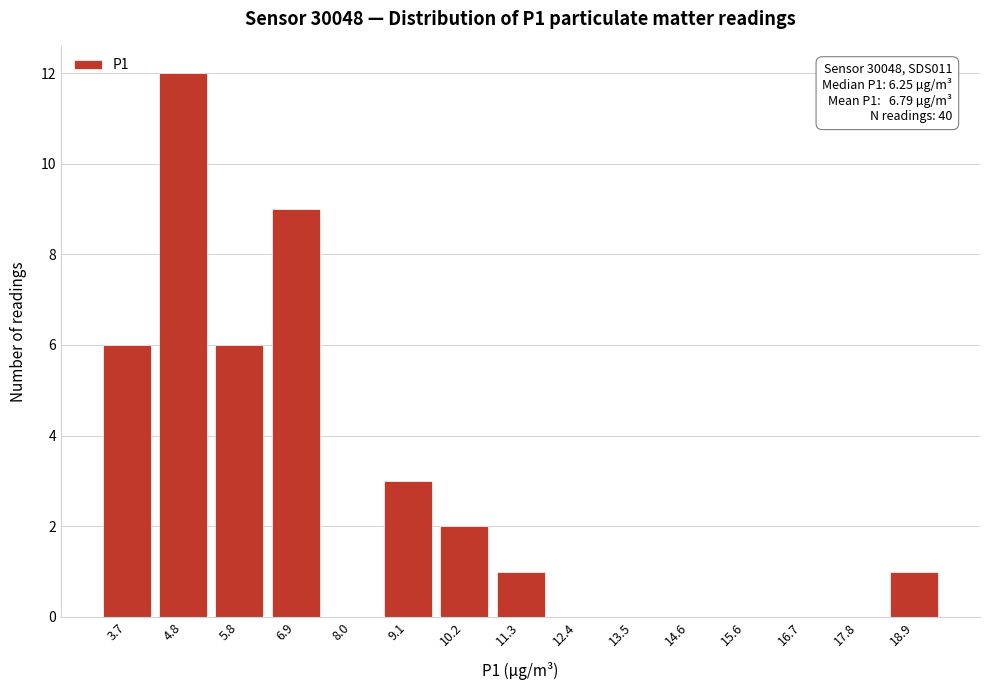

Reading left to right, extract all data points from this chart.

3.7=6	4.8=12	5.8=6	6.9=9	8.0=0	9.1=3	10.2=2	11.3=1	12.4=0	13.5=0	14.6=0	15.6=0	16.7=0	17.8=0	18.9=1